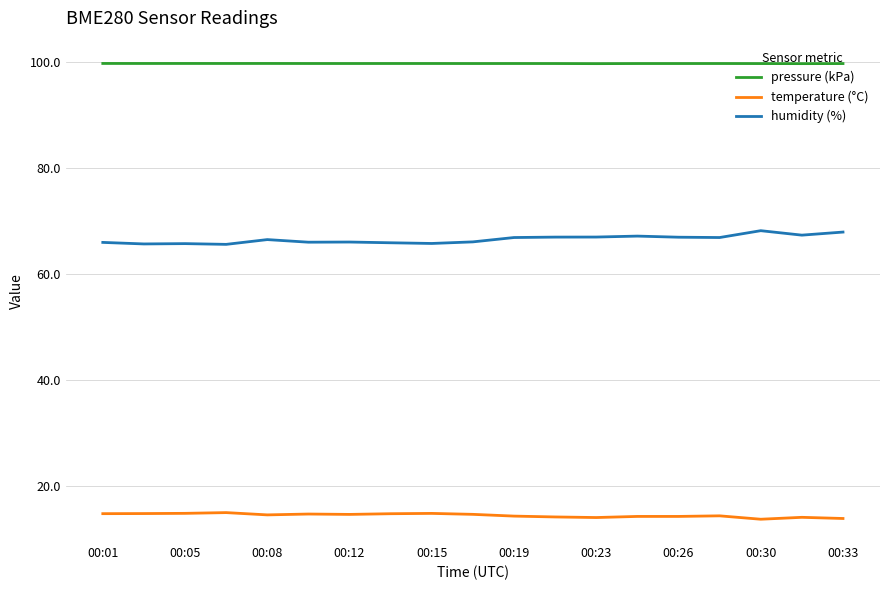

What is the highest value of the temperature (°C) series?

15.0